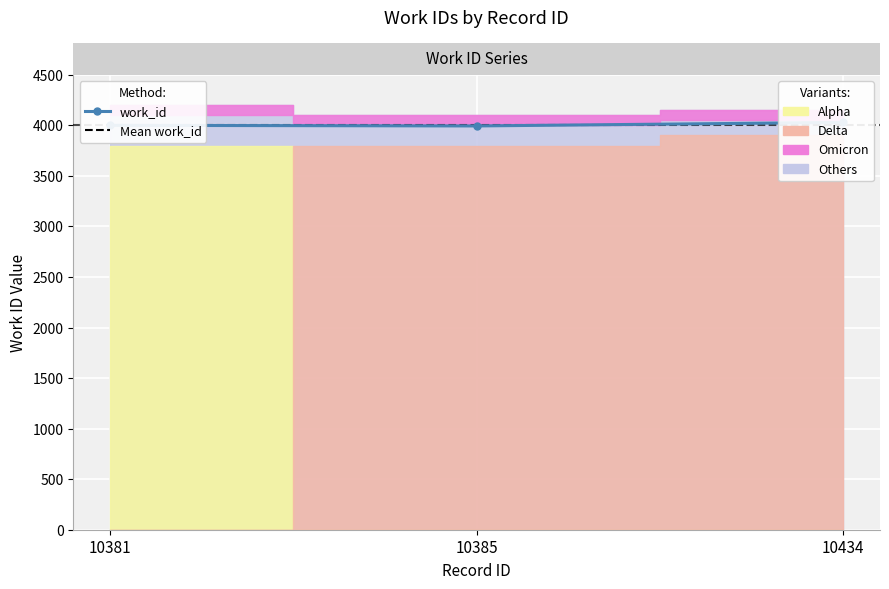

Which label corresponds to the smallest value in the chart?

10385